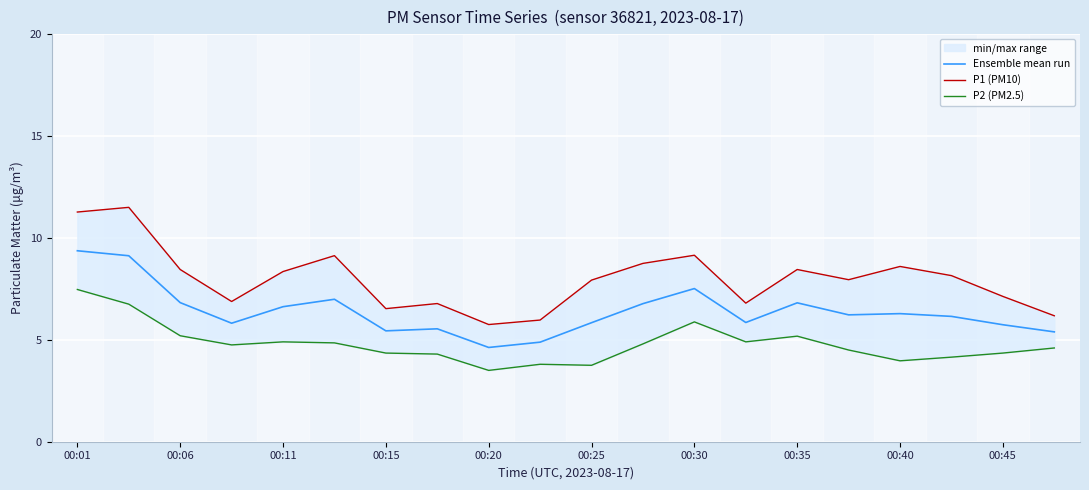

How many lines are shown in the chart?

3